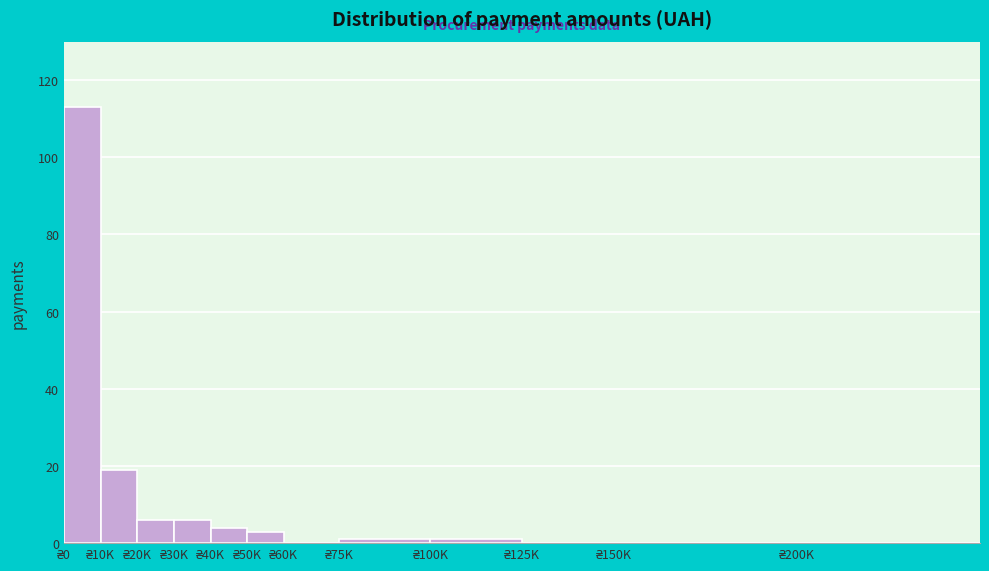

What is the maximum value shown in the chart?

113